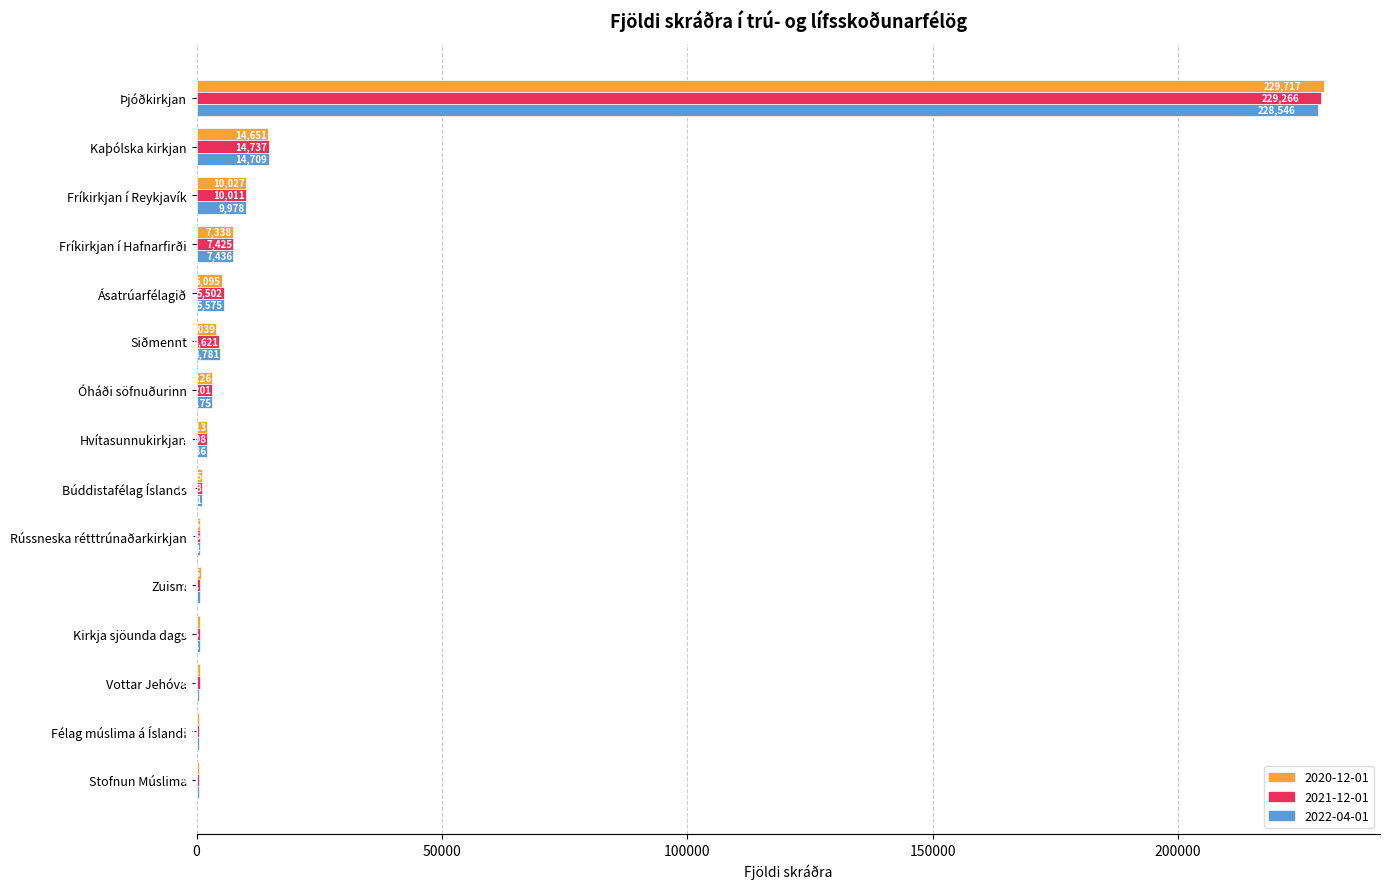

Between Rússneska rétttrúnaðarkirkjan and Félag múslima á Íslandi, which series saw the biggest shift?

2021-12-01